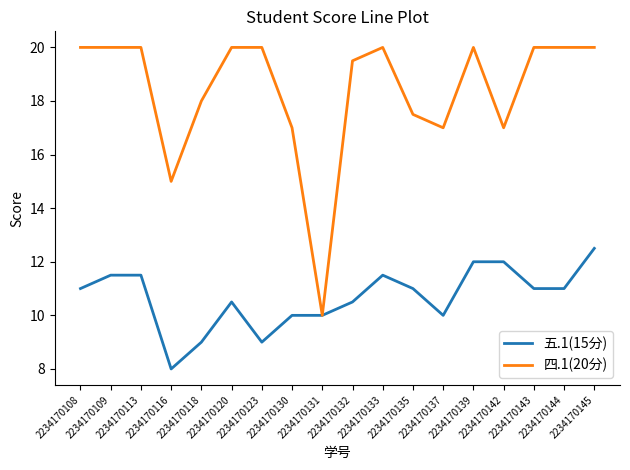

Reading left to right, extract all data points from this chart.

五.1(15分): 11.0	11.5	11.5	8.0	9.0	10.5	9.0	10.0	10.0	10.5	11.5	11.0	10.0	12.0	12.0	11.0	11.0	12.5
四.1(20分): 20.0	20.0	20.0	15.0	18.0	20.0	20.0	17.0	10.0	19.5	20.0	17.5	17.0	20.0	17.0	20.0	20.0	20.0